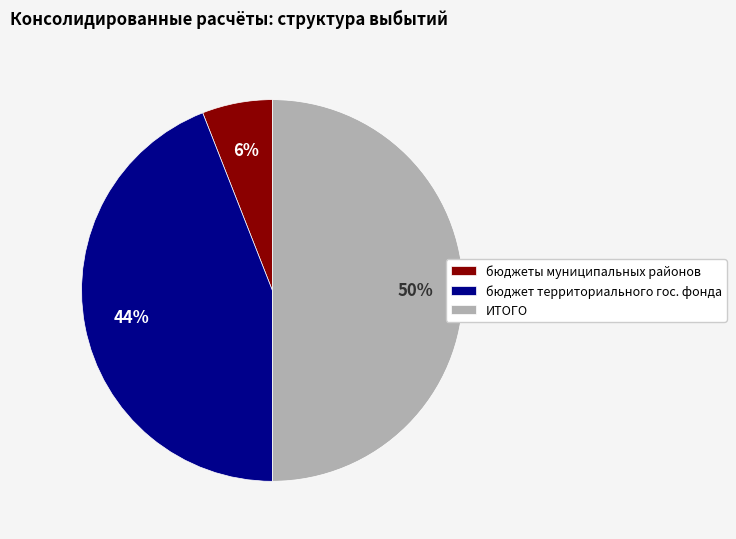

Combined, do бюджет территориального гос. фонда and ИТОГО account for over 50%?

Yes